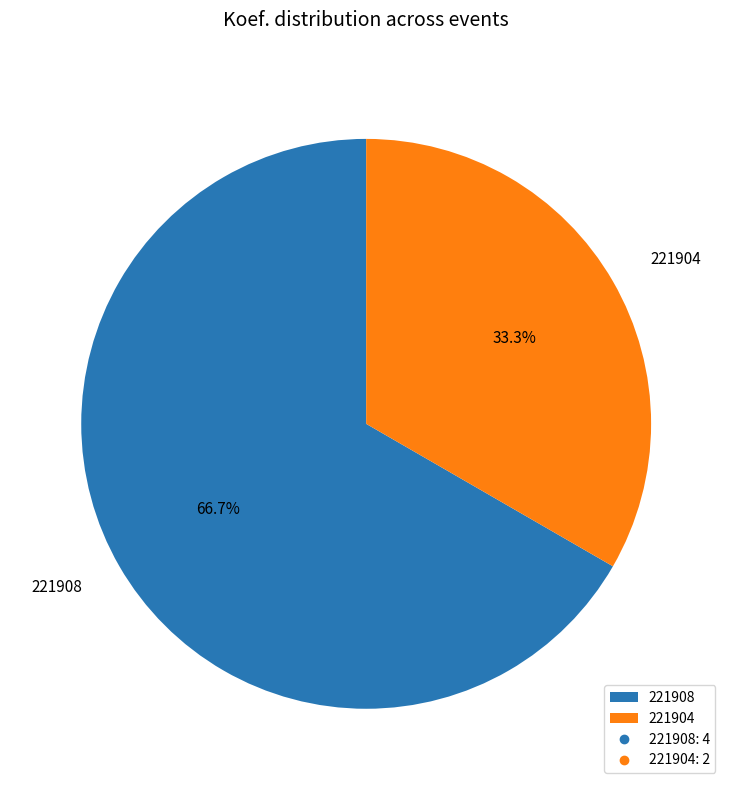

Between 221904 and 221908, which is larger?

221908